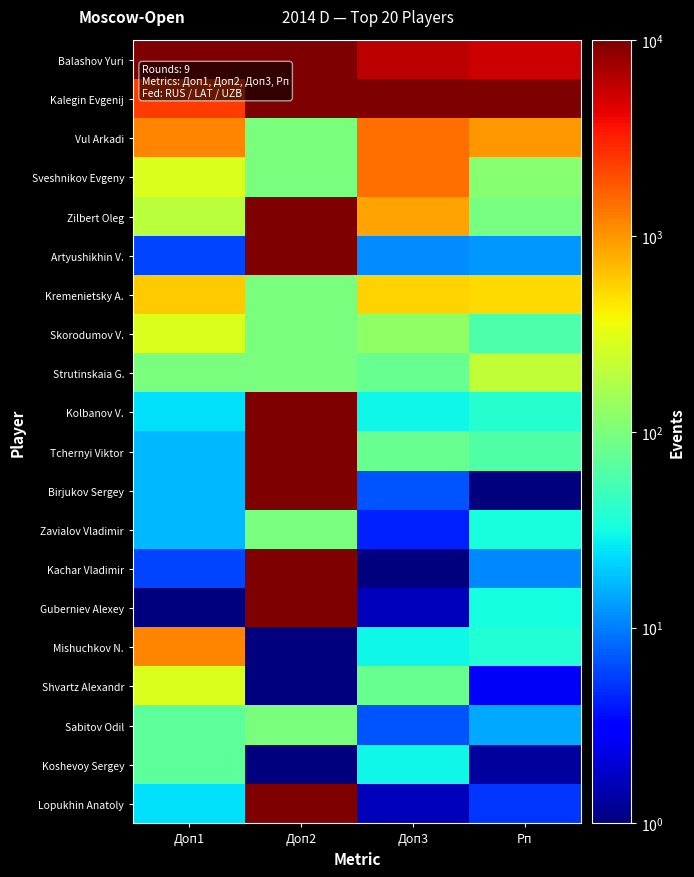

At how many categories does at least one series exceed 1156?

4